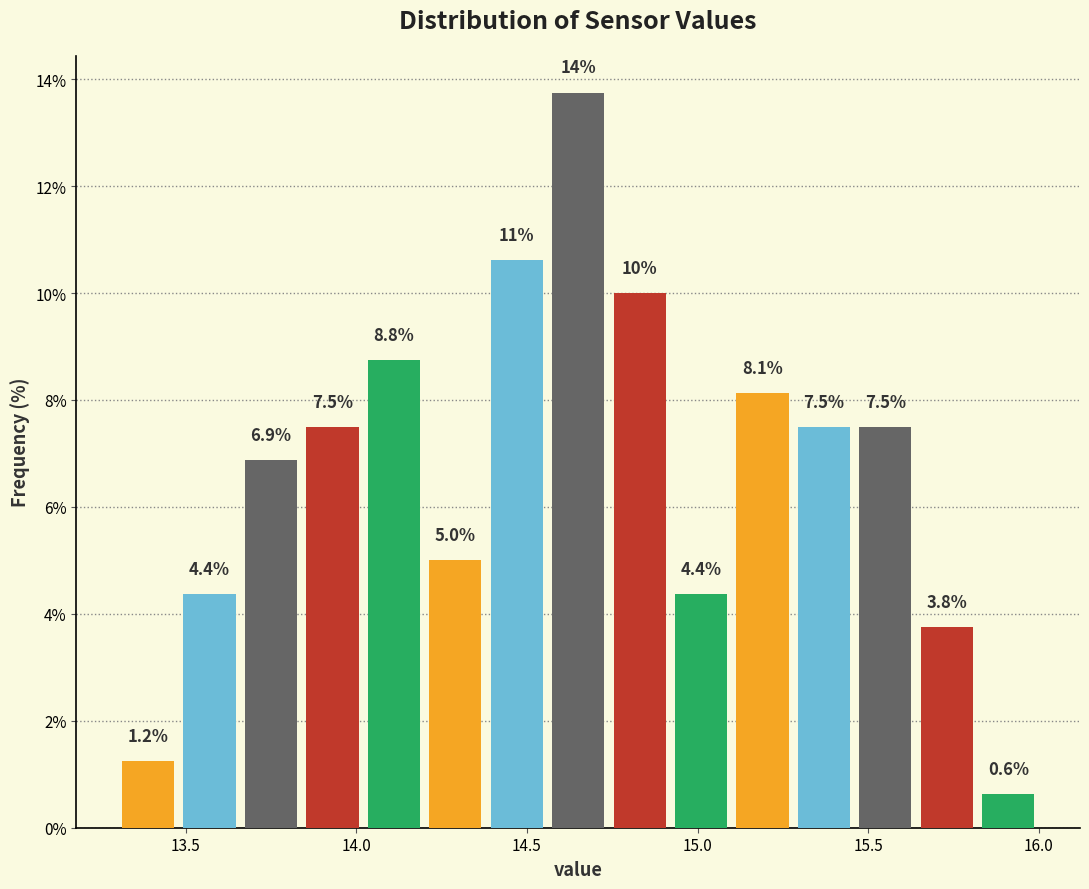

Around what value on the x-axis is the tallest bar? Give the approximate position of its centre, as read against the axis.

14.65